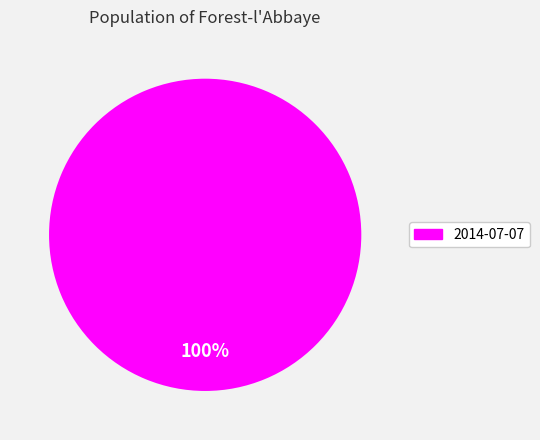

Does any single category account for the majority?

Yes